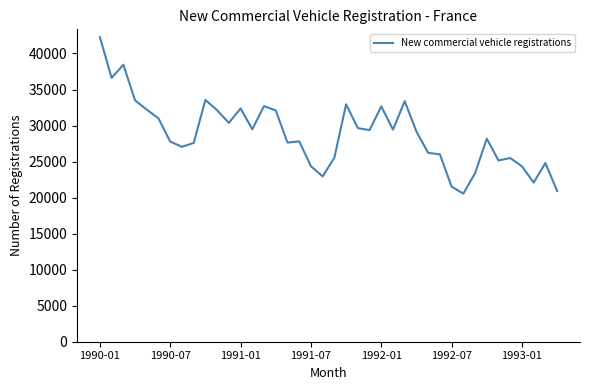

What is the difference between the maximum and minimum values?

21712